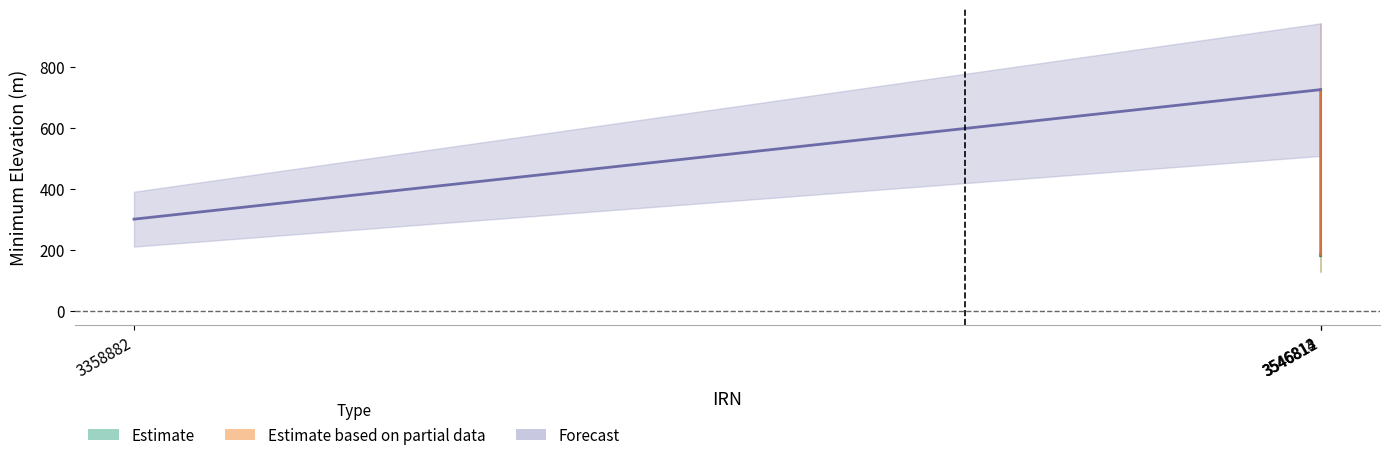

The value at 3358882 is -440. True or false?

False